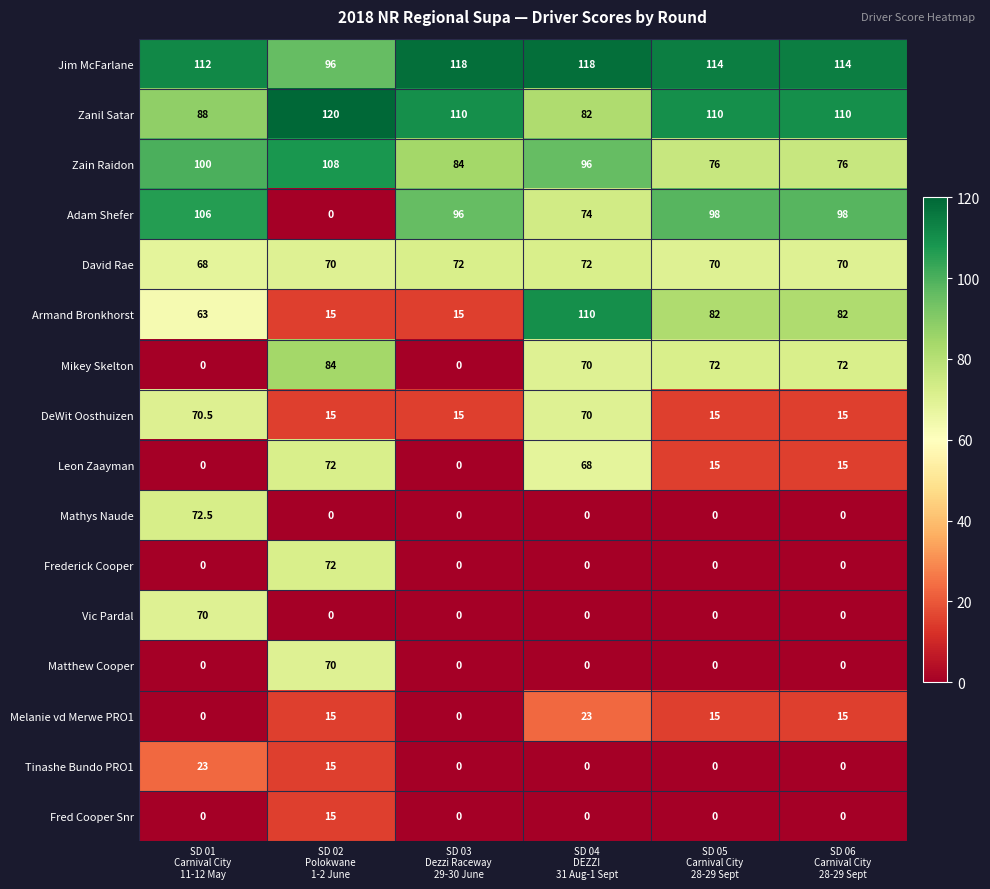

At how many categories does at least one series exceed 106?

6